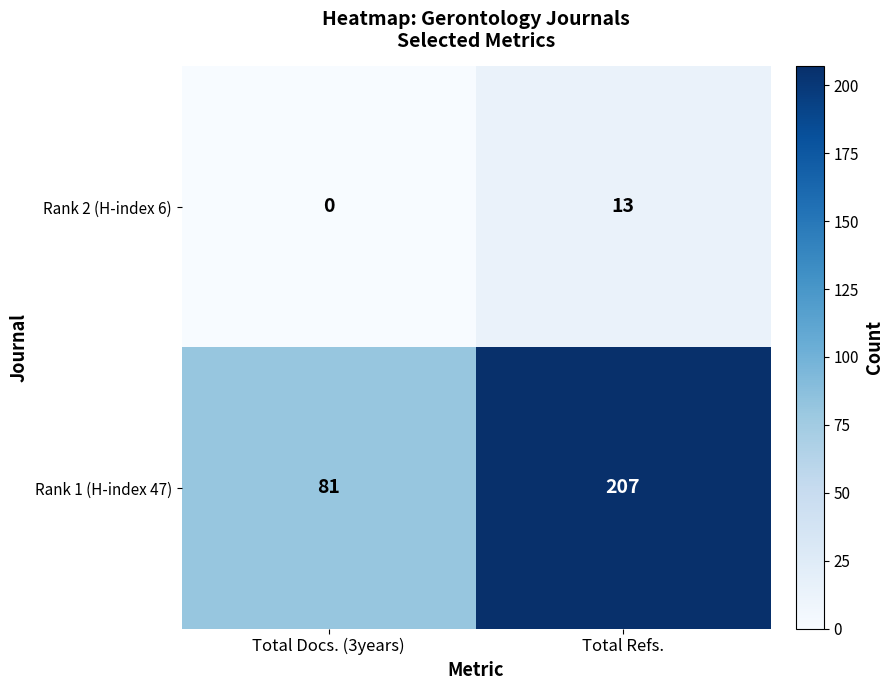

What is the average value of the Rank 1 (H-index 47) series?

144